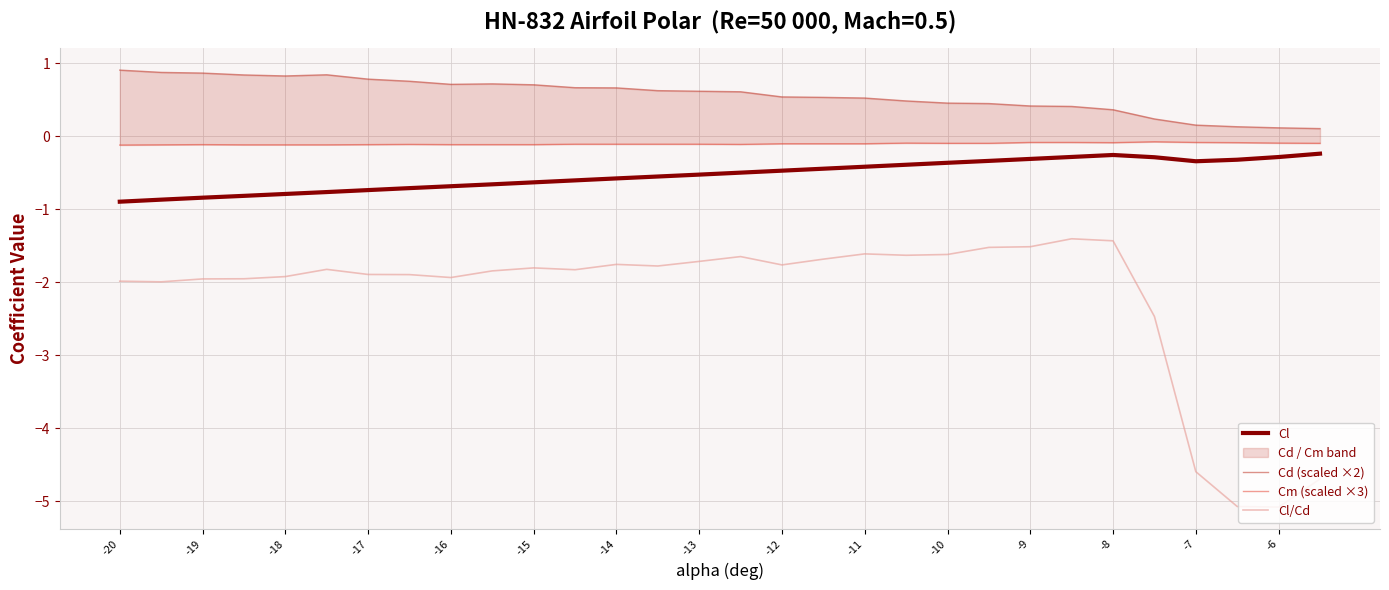

What is the lowest value of the Cl/Cd series?

-5.1